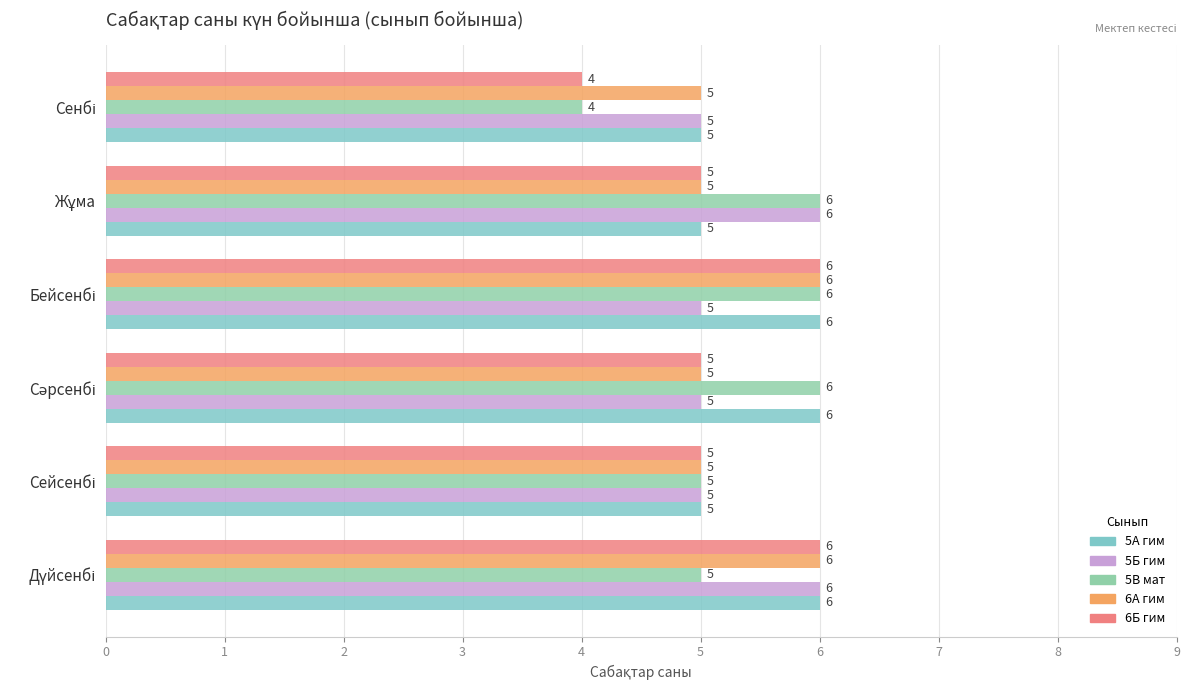

How many values in the 6Б гим series are below 5?

1